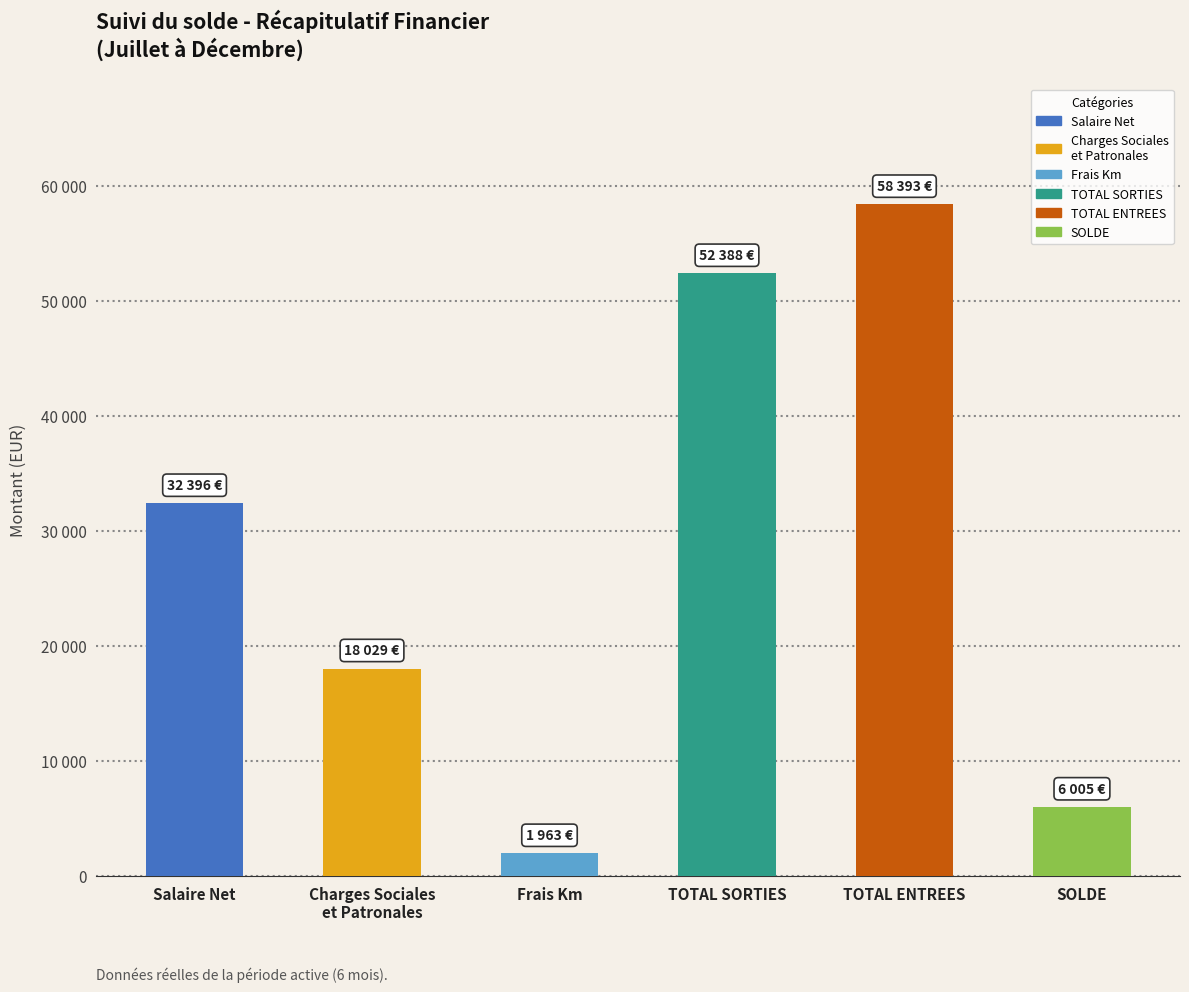

What is the label of the 1st bar from the right?

SOLDE